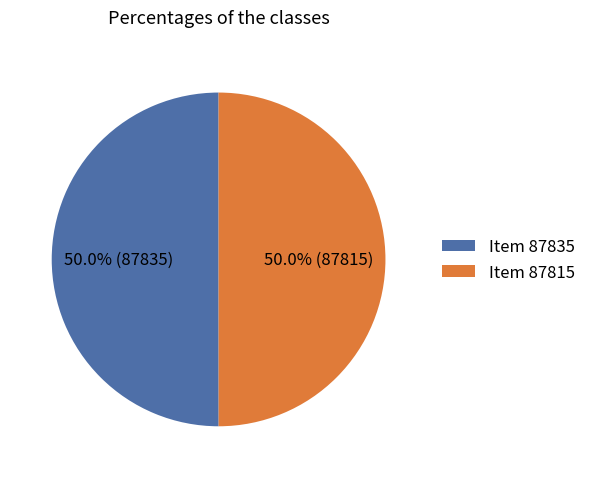

How much of the chart is everything except Item 87835?

50.0%